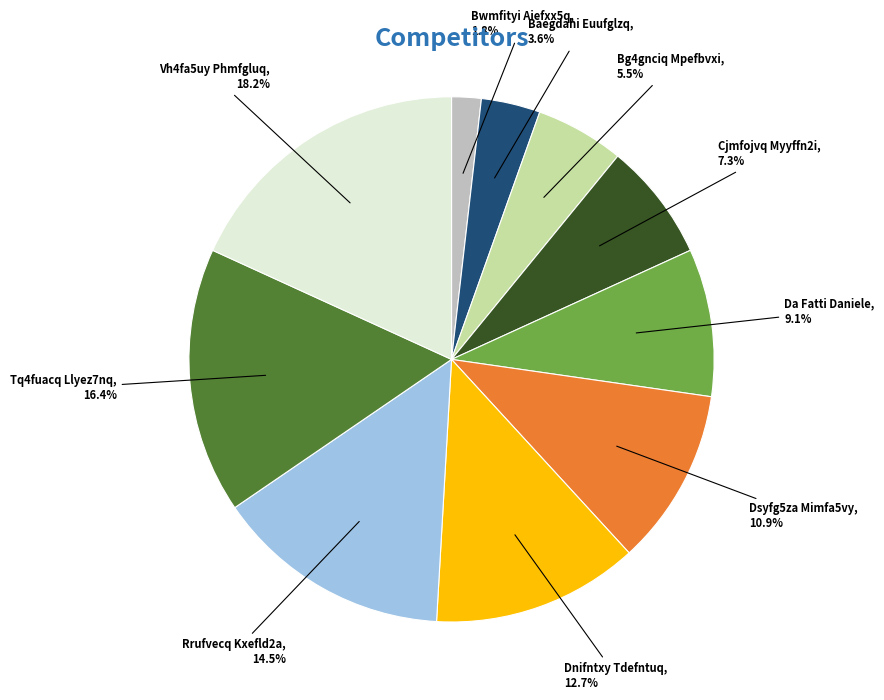

Is the sum of Rrufvecq Kxefld2a and Vh4fa5uy Phmfgluq greater than half?

No